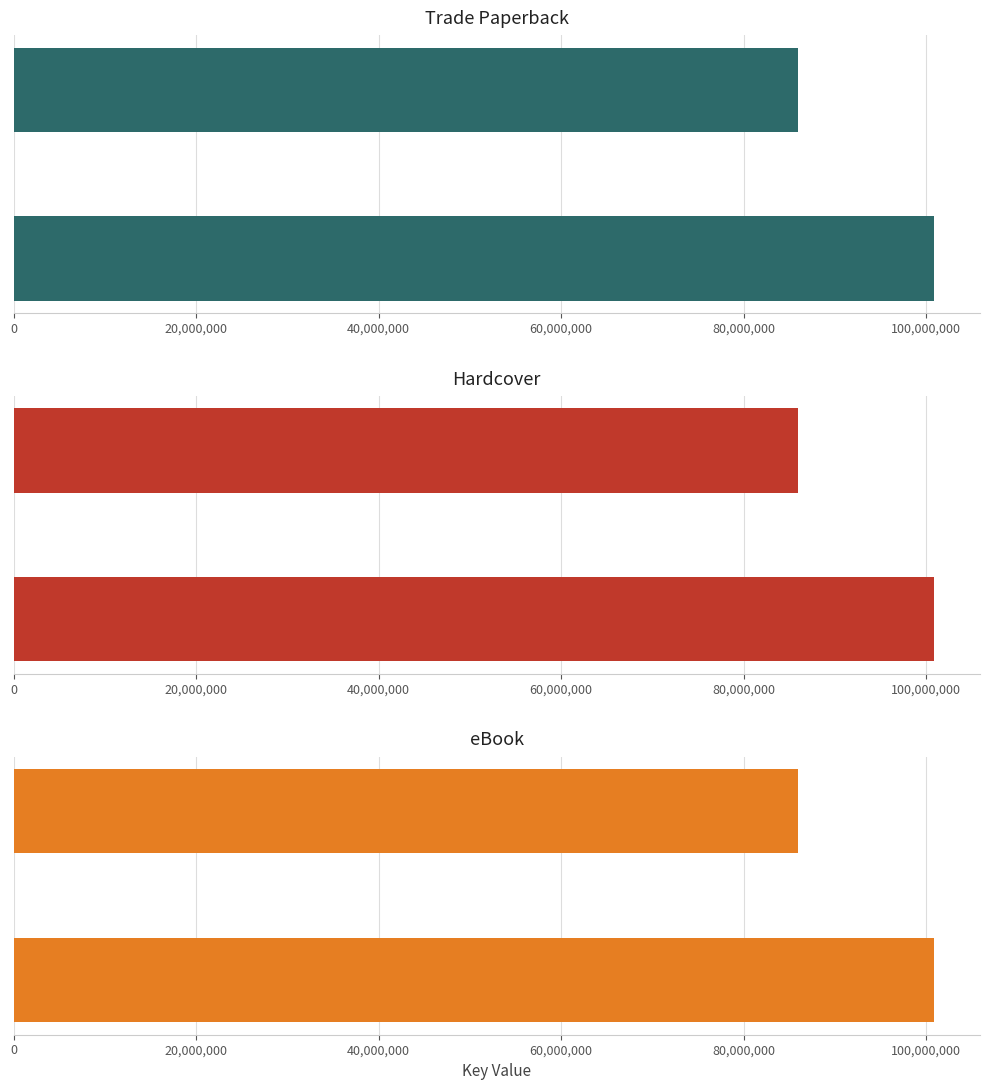

How many bars are there in total?

6